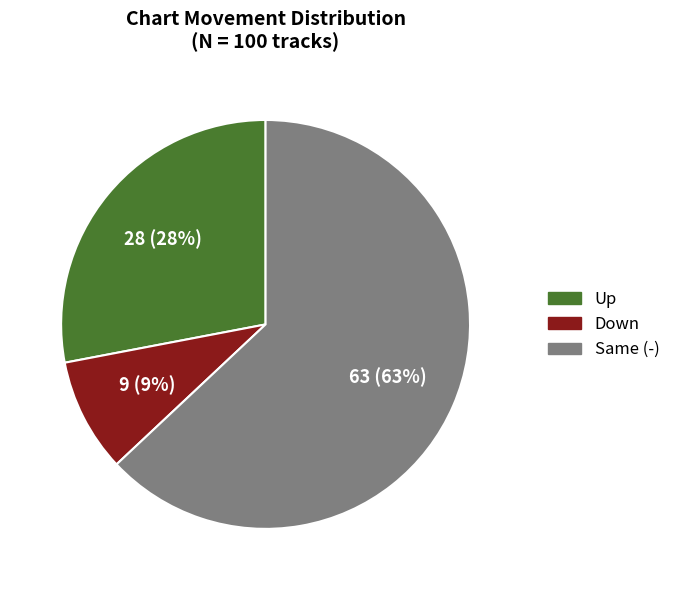

To the nearest percent, what percentage of the pie is Up?

28%